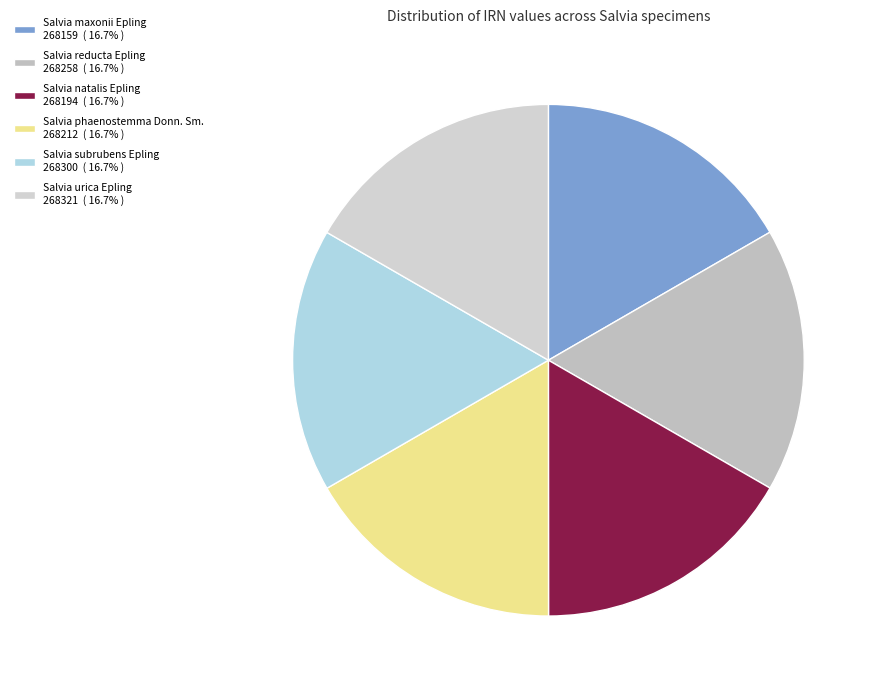

Count the number of slices in the pie.

6